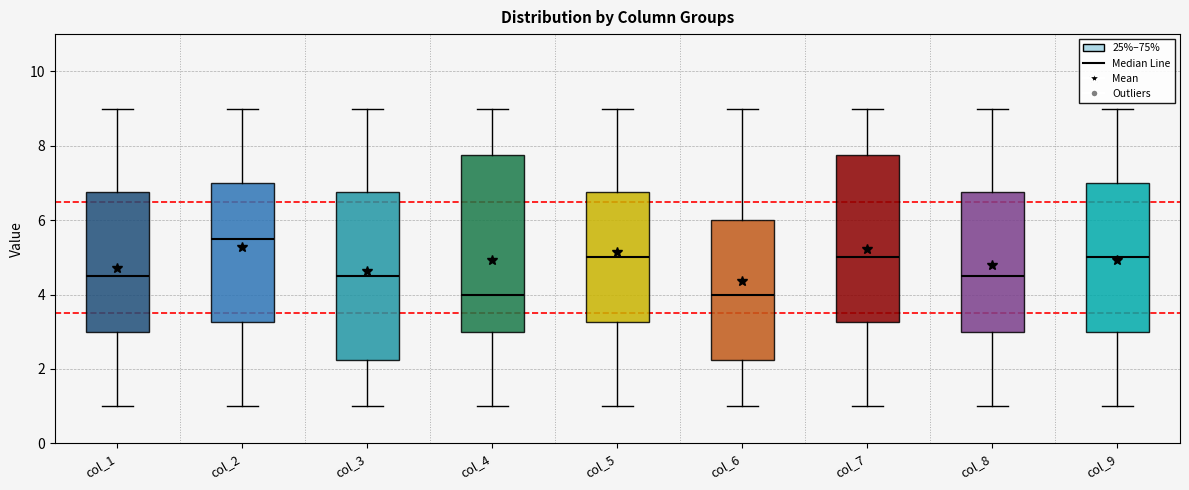

Where does the lower whisker of the box for col_2 end on the y-axis? The values are not printed on the chart, so give them approximately, as read against the axis.

1.0